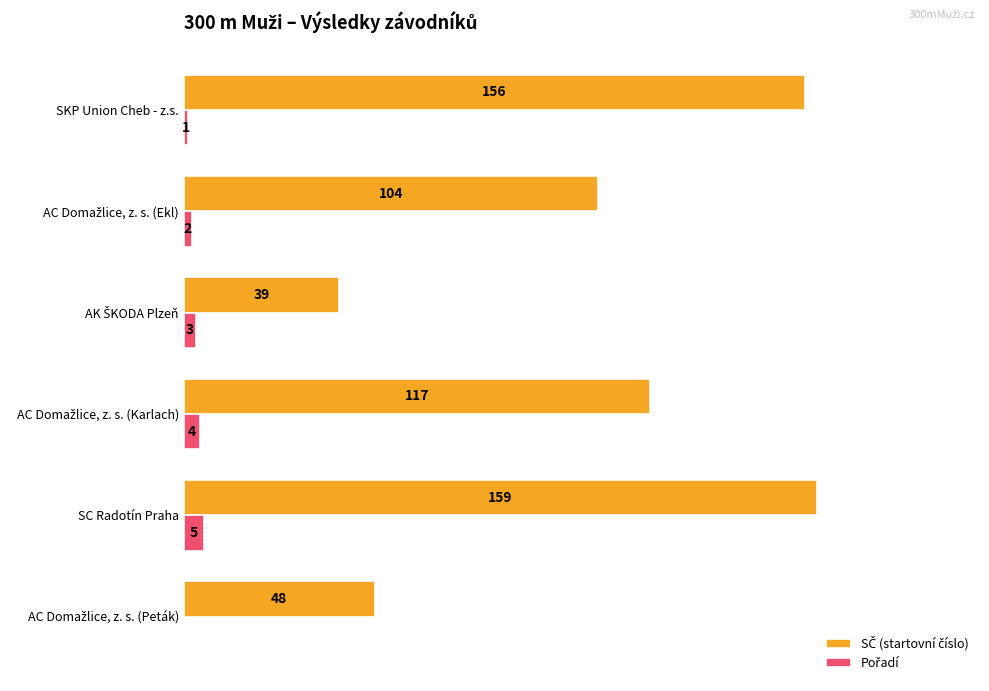

At which category is the sum across all series the highest?

SC Radotín Praha